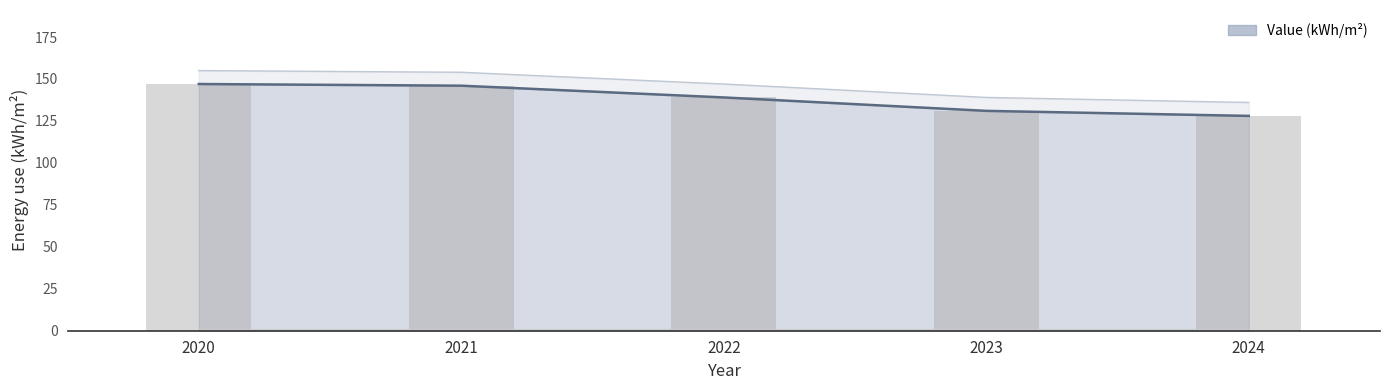

Does the chart contain any negative values?

No